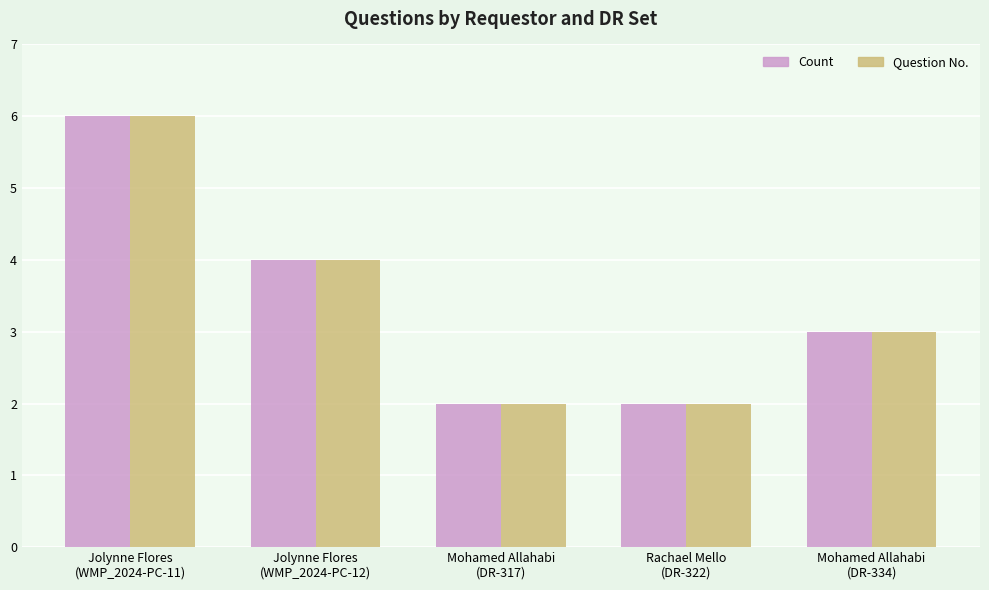

The value of Question No. at Jolynne Flores
(WMP_2024-PC-12) is 6. True or false?

False